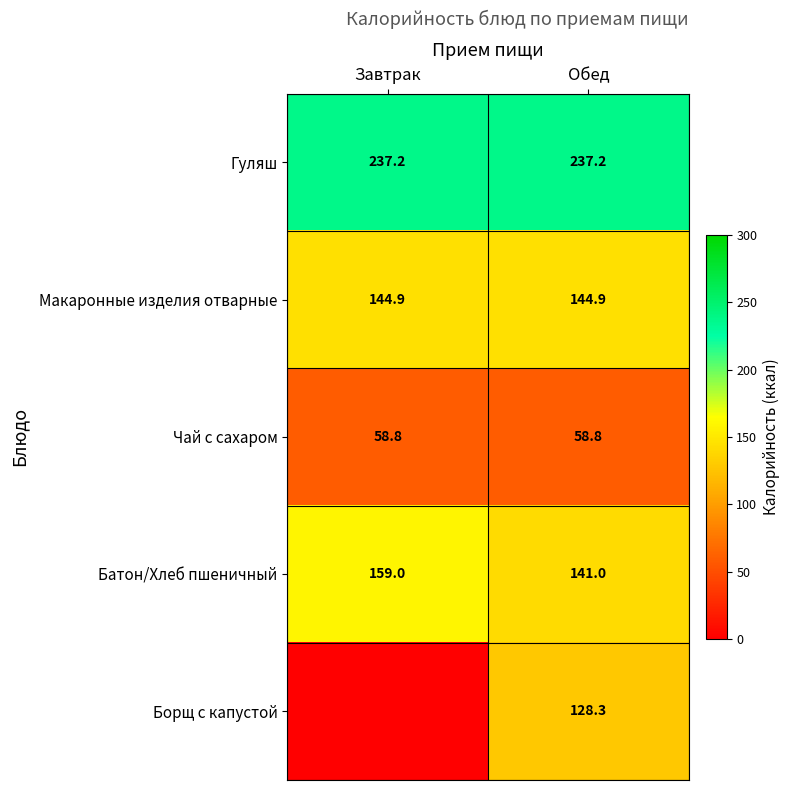

Is the value of Чай с сахаром at Обед greater than the value of Батон/Хлеб пшеничный at Обед?

No